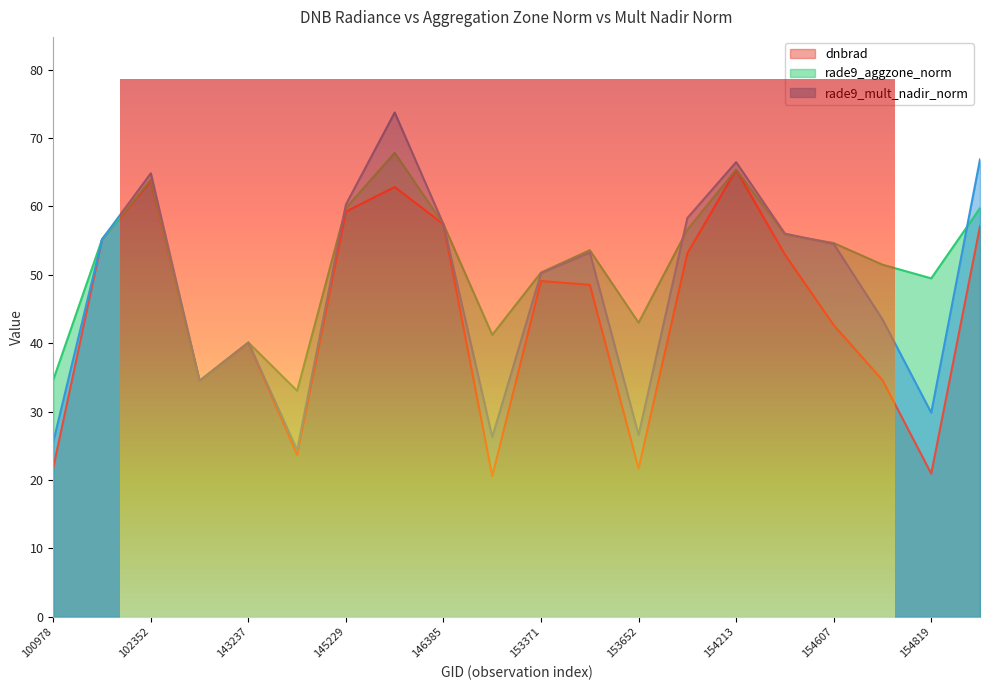

What is the value of the dnbrad point at the 15th from the left?

65.3